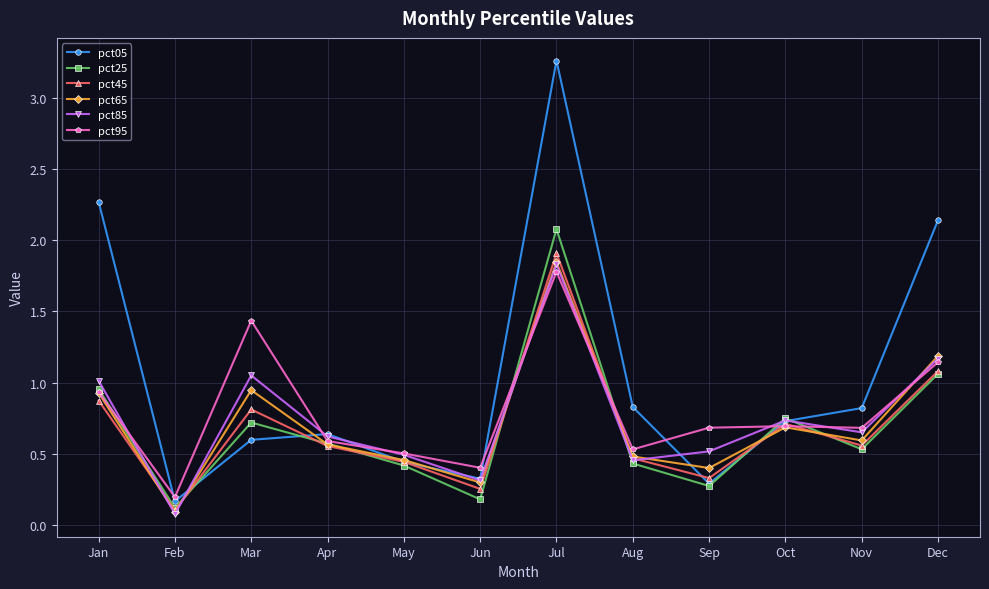

Is the value of pct05 at Feb greater than the value of pct65 at Mar?

No